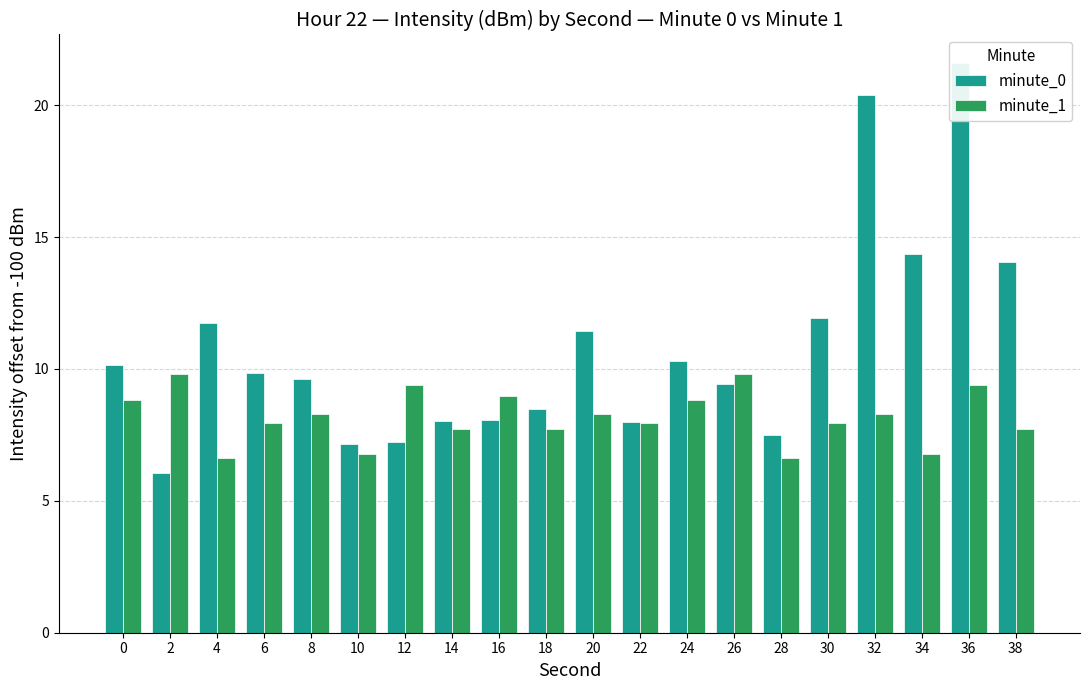

What are all the series names shown in the legend?

minute_0, minute_1